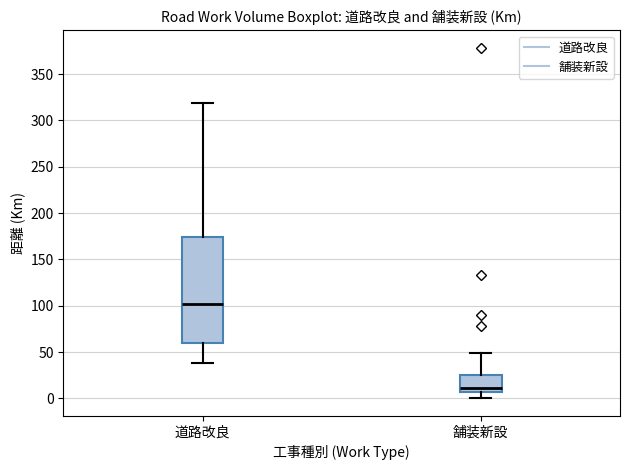

Reading left to right, read every box against the y-axis: the position of its median line, the range the box covers, and the ends of its whiskers. The values are not printed on the chart, so give them approximately, as read against the axis.

道路改良: median 100, box 60 to 175, whiskers 40 to 320
舗装新設: median 10, box 5 to 25, whiskers 0 to 50